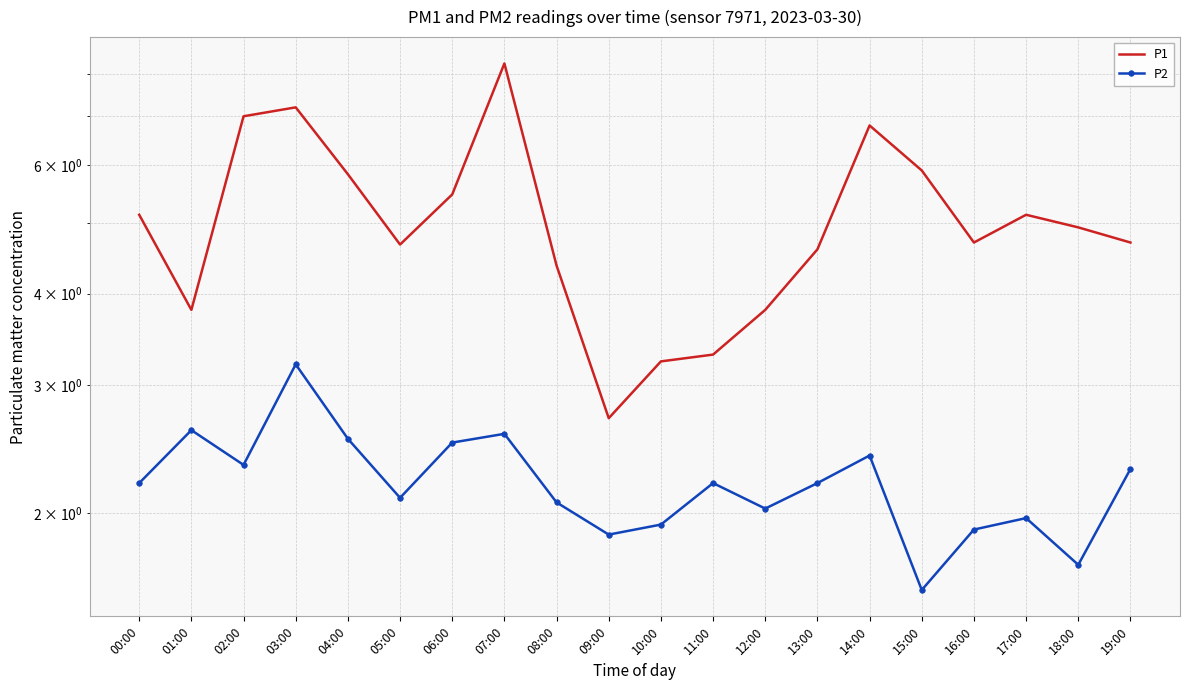

Which series has the largest total across all categories?

P1